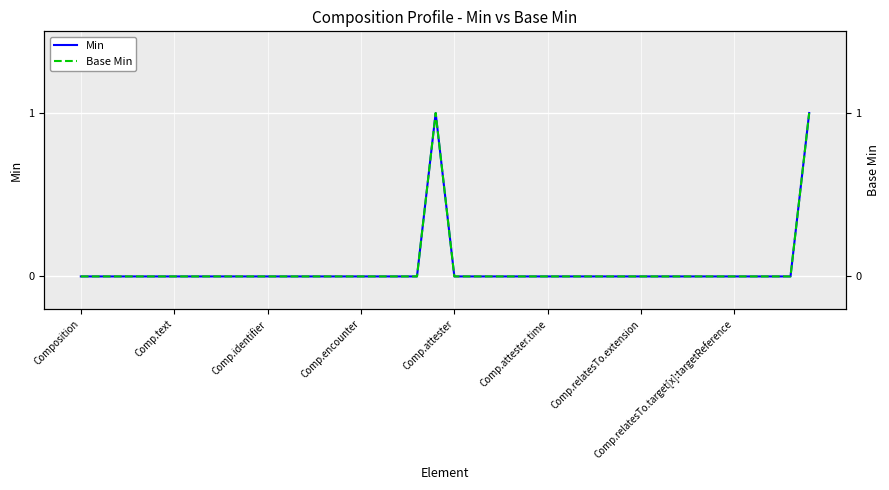

Is the value of Base Min at 38 greater than the value of Min at Comp.encounter?

No